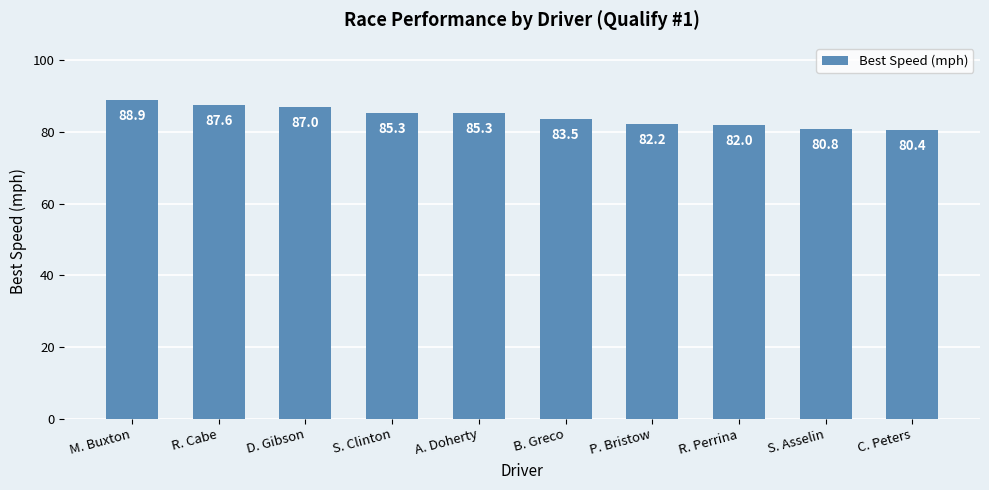

The chart shows a value of 151.3 at M. Buxton. True or false?

False